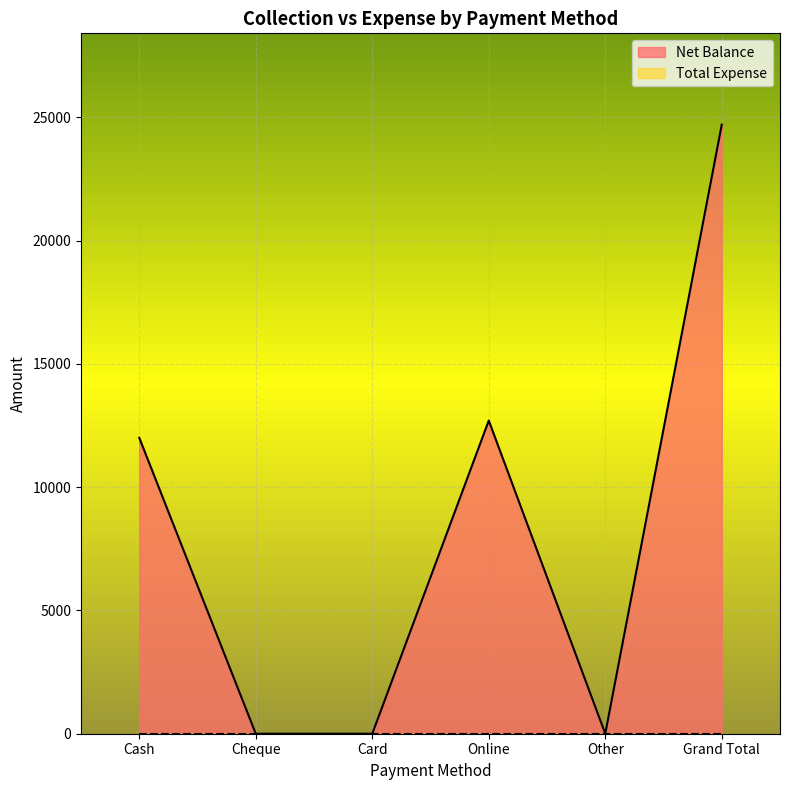

Between Cheque and Online, which is larger?

Online